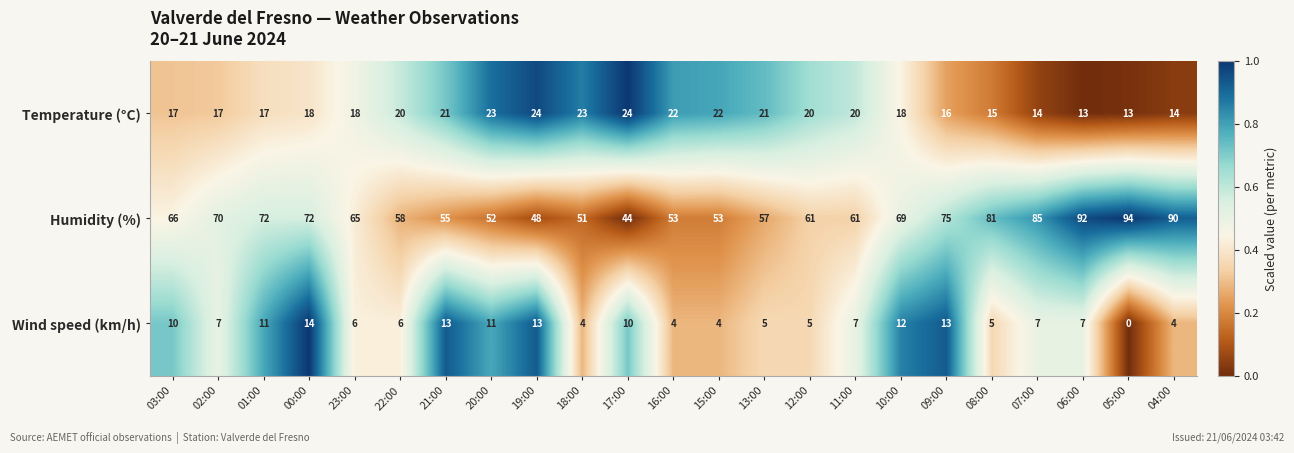

Which label corresponds to the largest value in the chart?

05:00